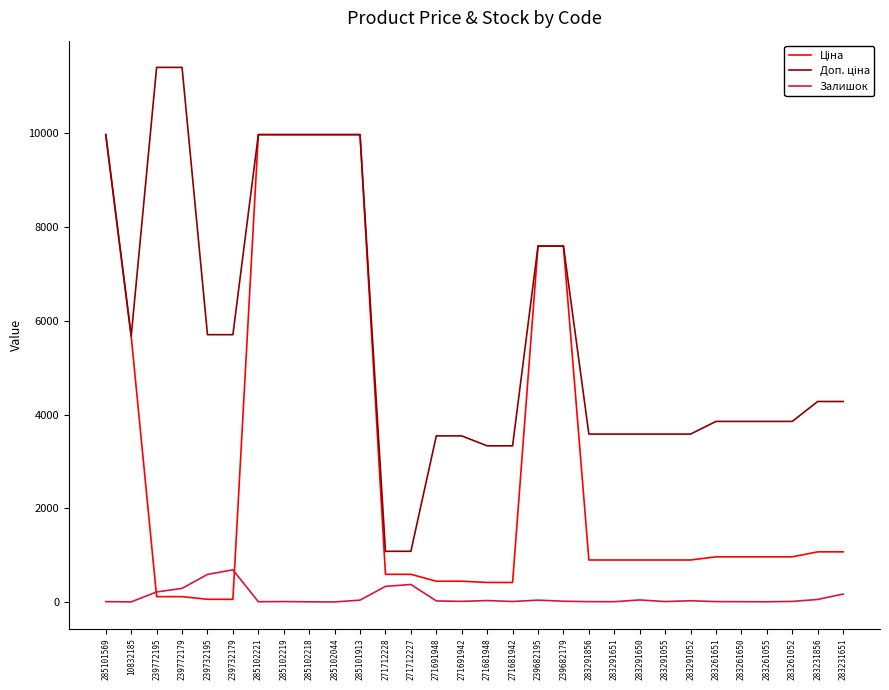

What is the difference between the Залишок values at 283291856 and 283291650?

36.0